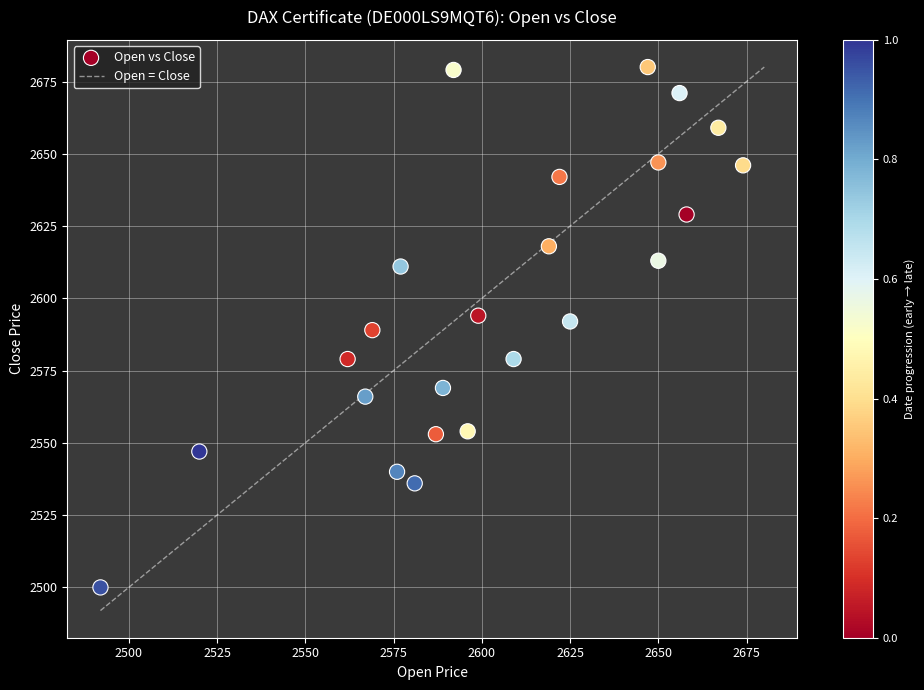

What is the range of X values (max minus min)?

182